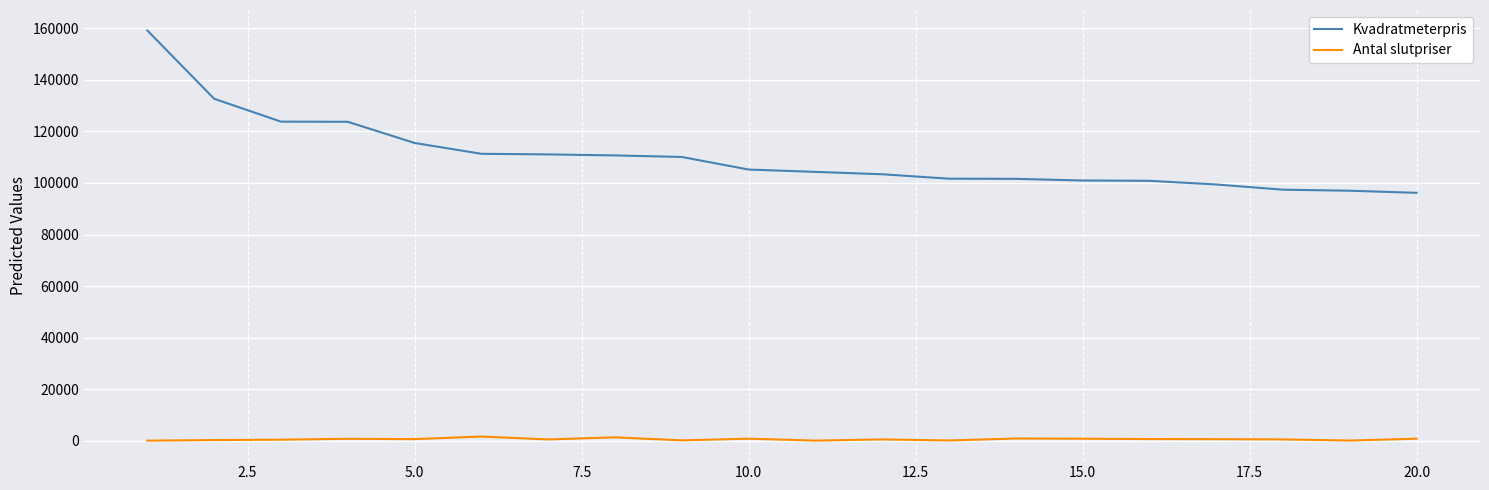

True or false: Kvadratmeterpris and Antal slutpriser cross at least once.

False